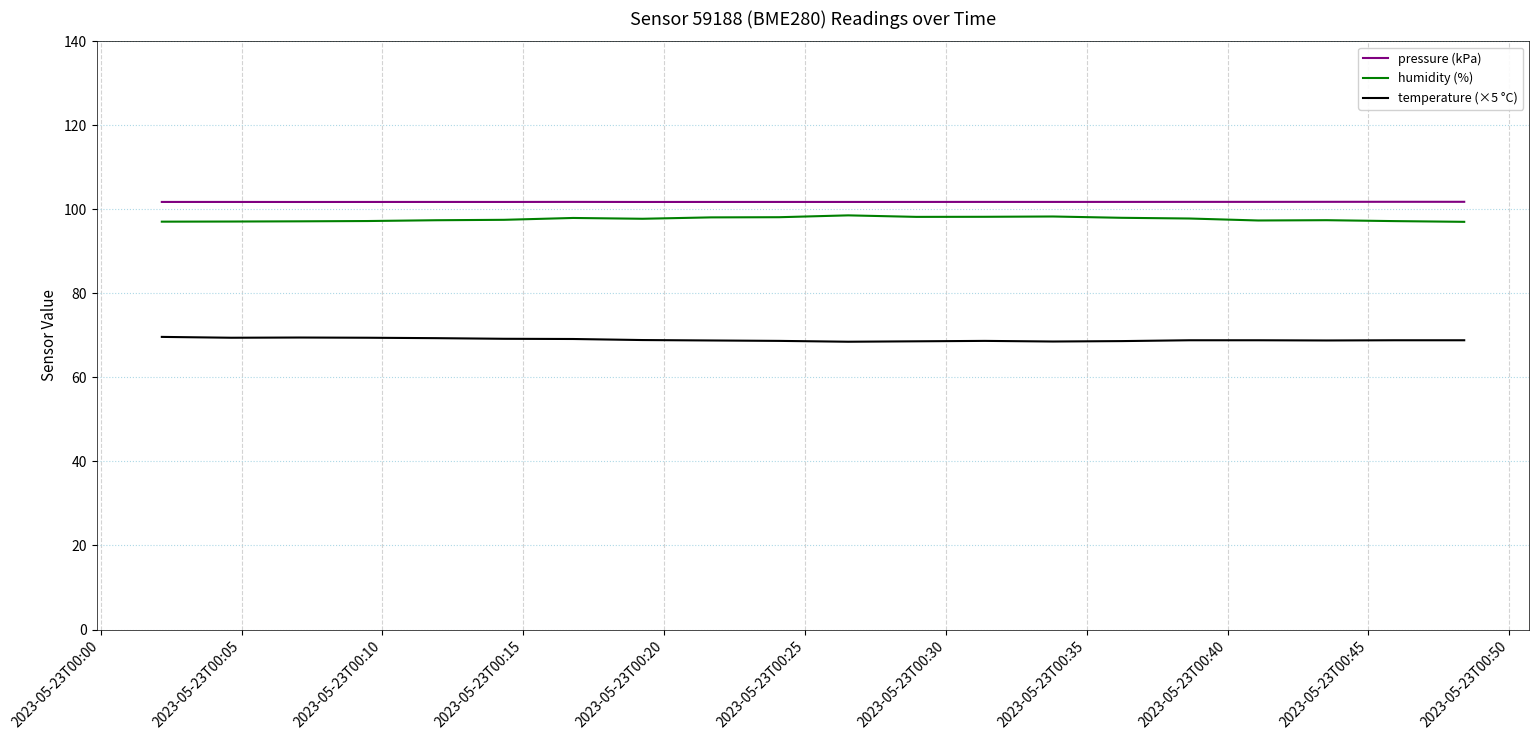

True or false: humidity (%) and temperature (×5 °C) intersect in this chart.

False